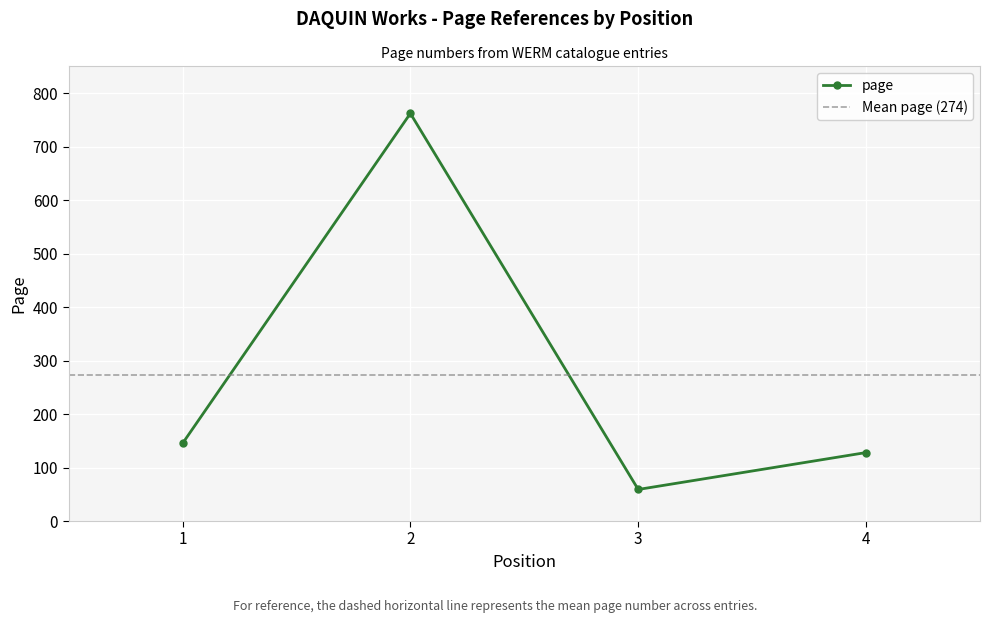

What is the ratio of the value at 1 to the value at 3?

2.5